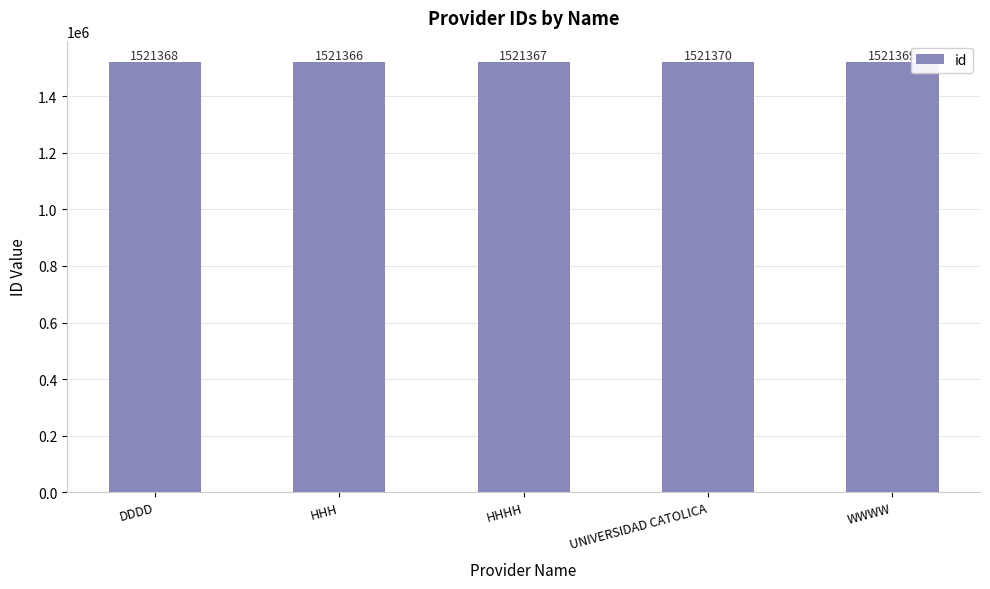

How many data points does each series have?

5